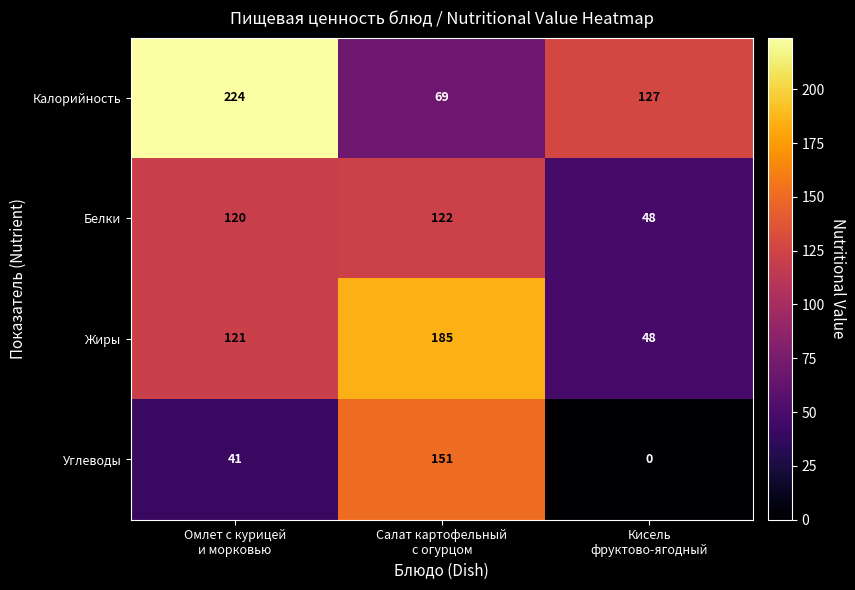

How many values in the Калорийность series are below 127?

1